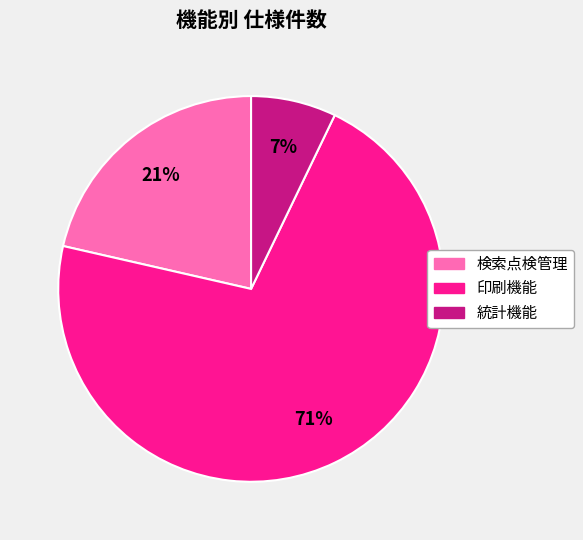

Rank the categories by value from highest to lowest.

印刷機能, 検索点検管理, 統計機能